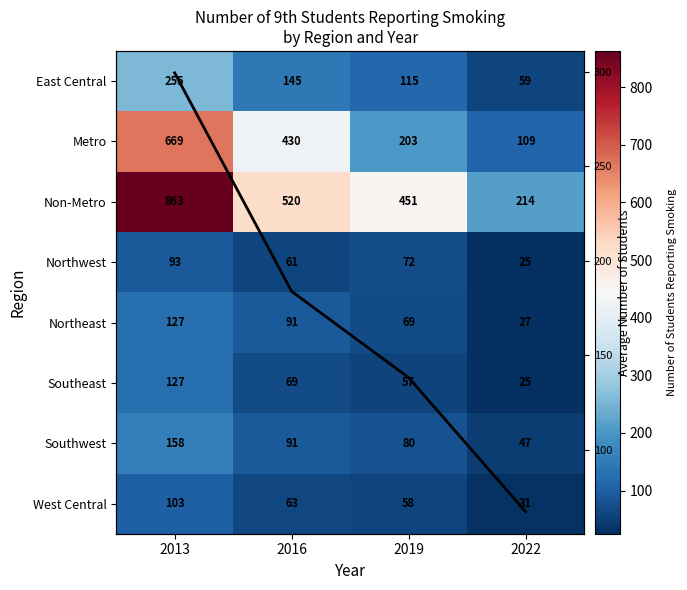

The value of Mean at 2016 is 51.7. True or false?

False